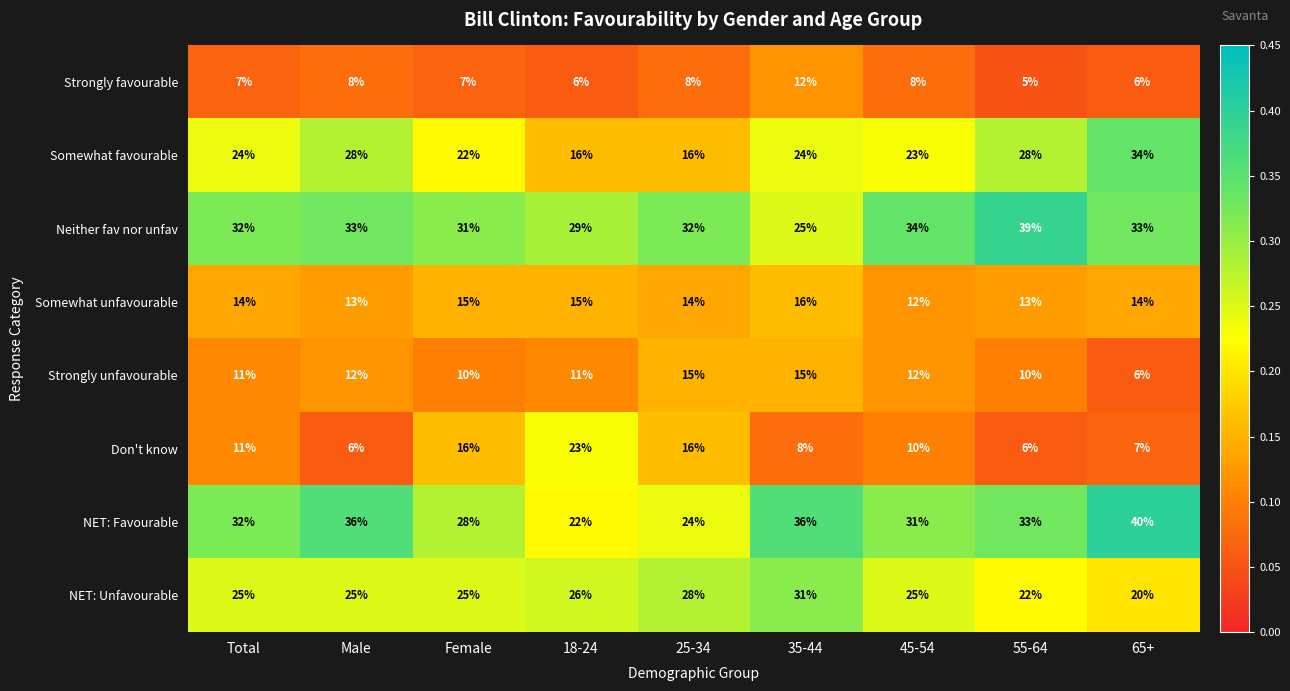

At which category does the chart reach its minimum across all series?

55-64